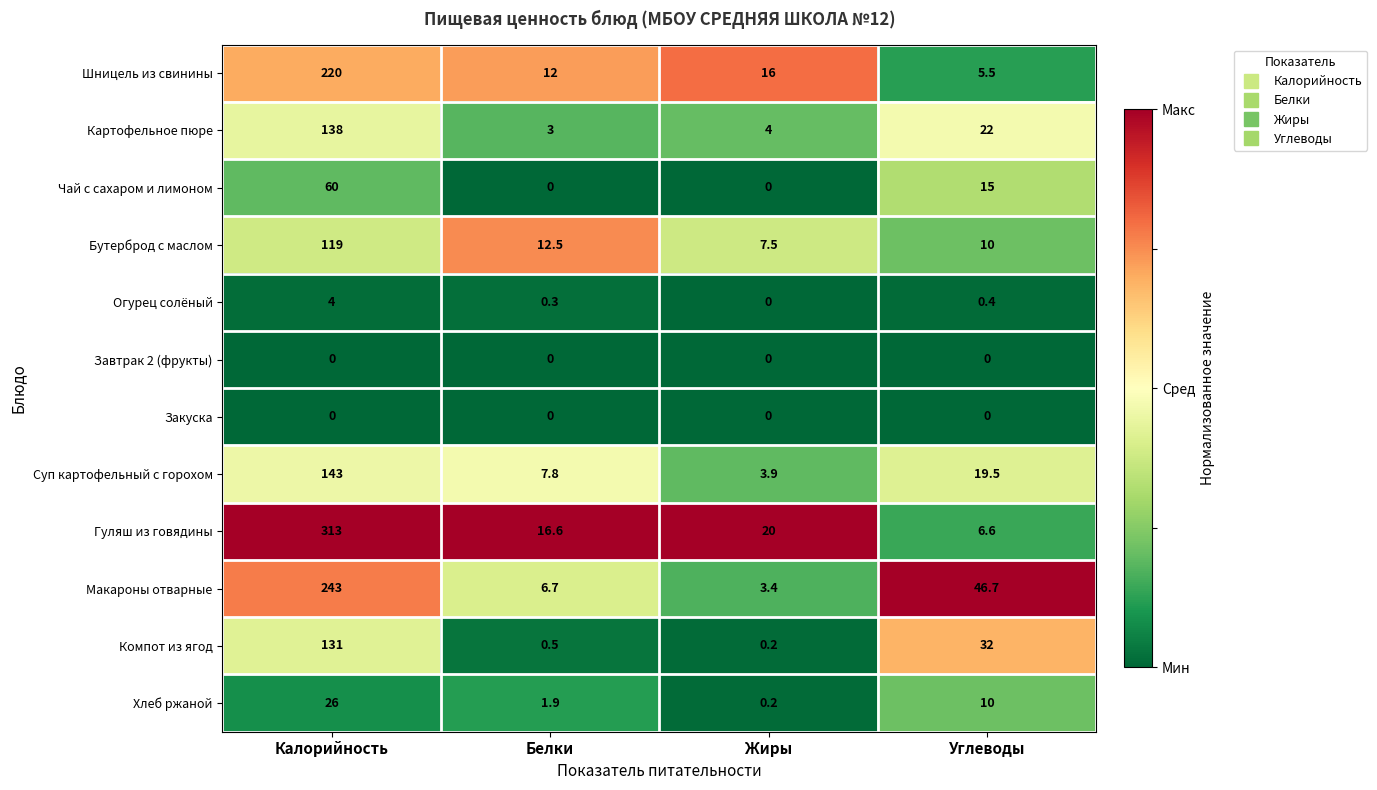

True or false: Огурец солёный has a value of 0.4 at Углеводы.

True